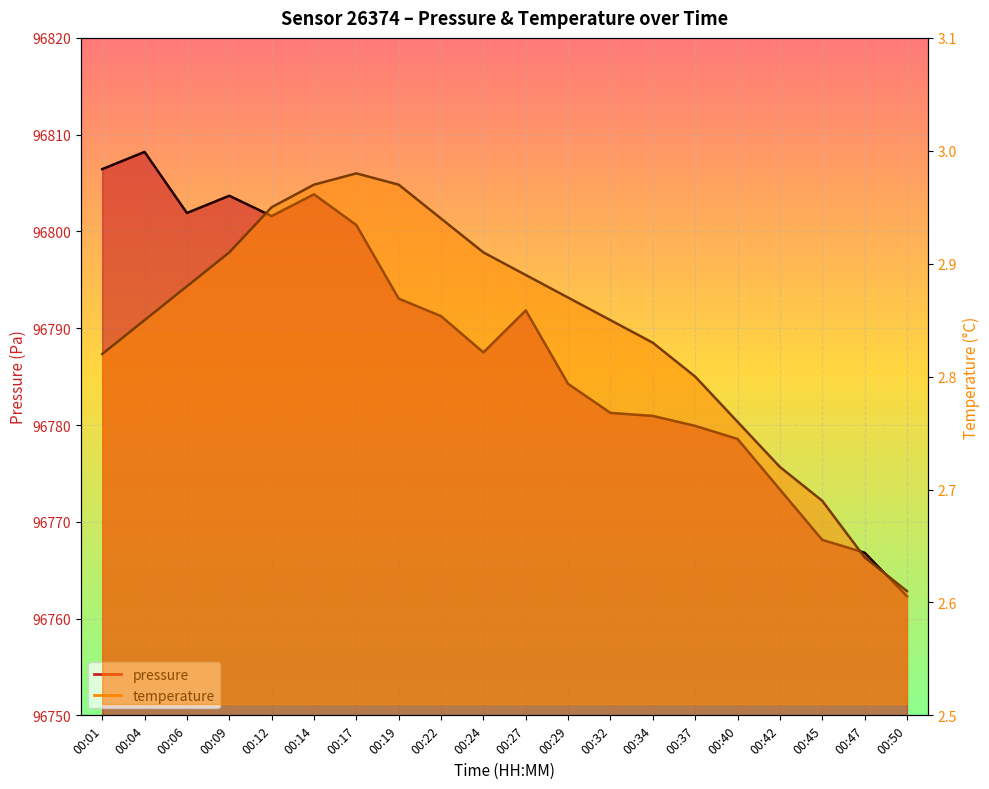

What are all the series names shown in the legend?

pressure, temperature